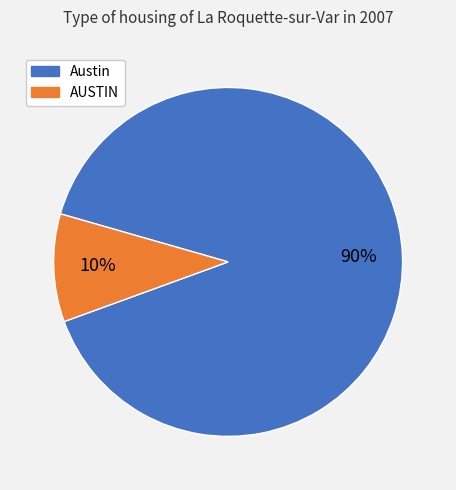

To the nearest percent, what is the combined percentage of AUSTIN and Austin?

100%